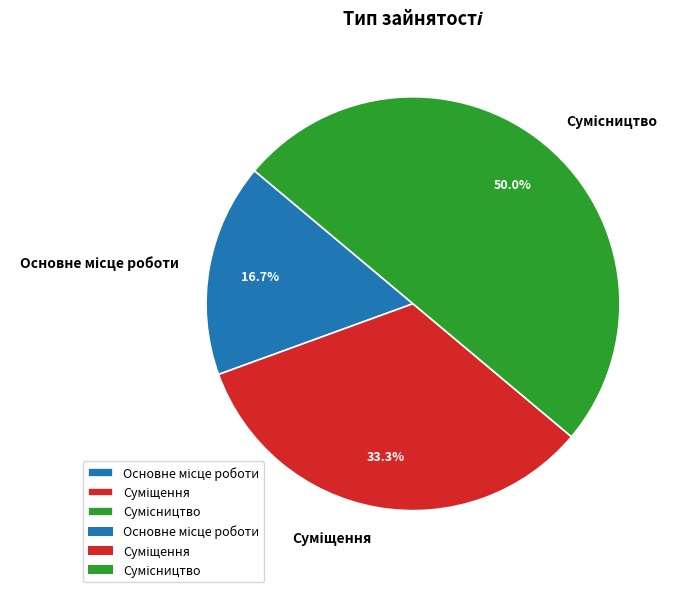

How many segments does this pie chart have?

3